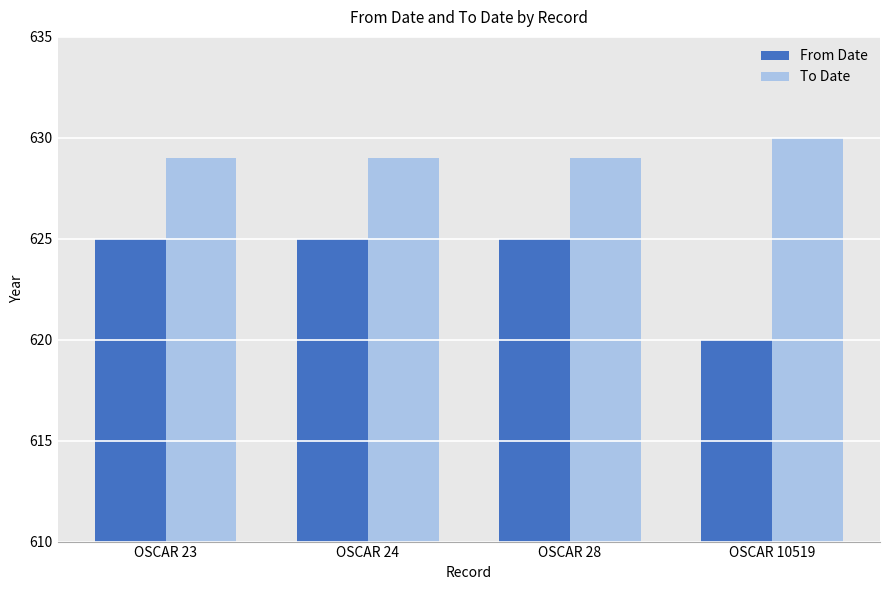

Is the value of From Date at OSCAR 28 greater than the value of To Date at OSCAR 24?

No